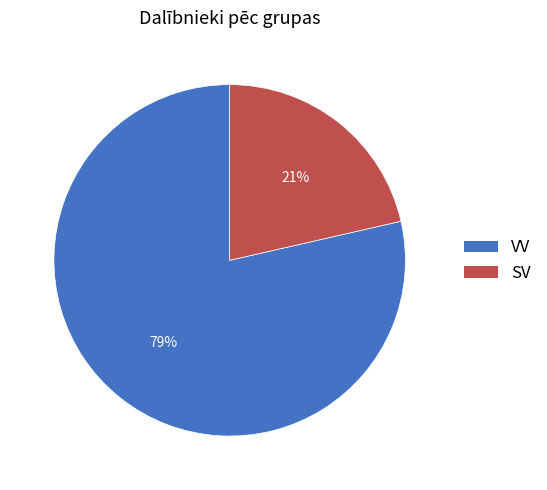

To the nearest percent, what percentage of the pie is VV?

79%